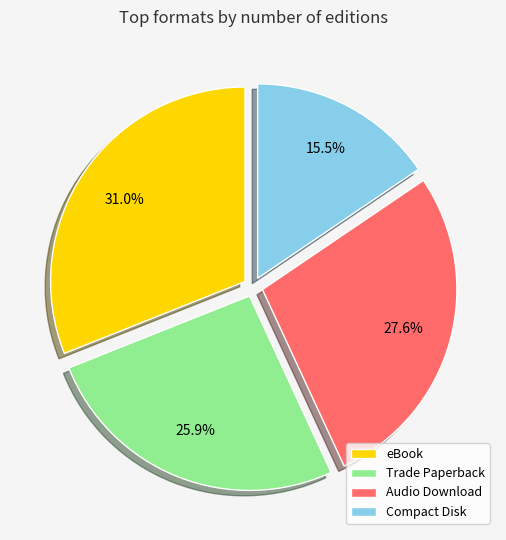

Count the number of slices in the pie.

4